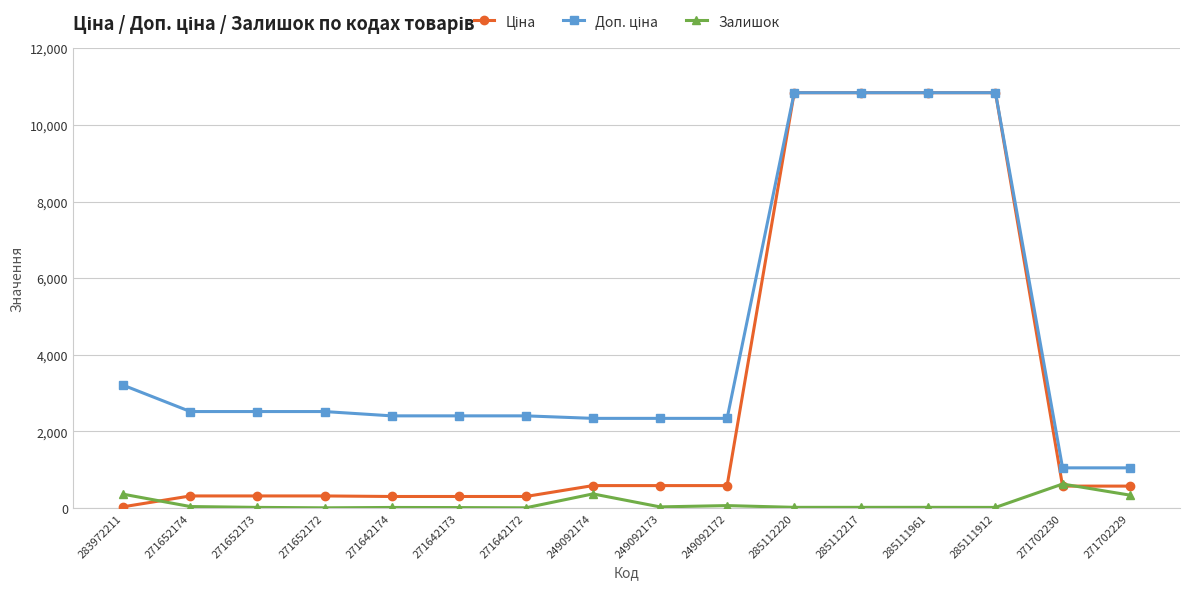

What is the highest value of the Залишок series?

626.0